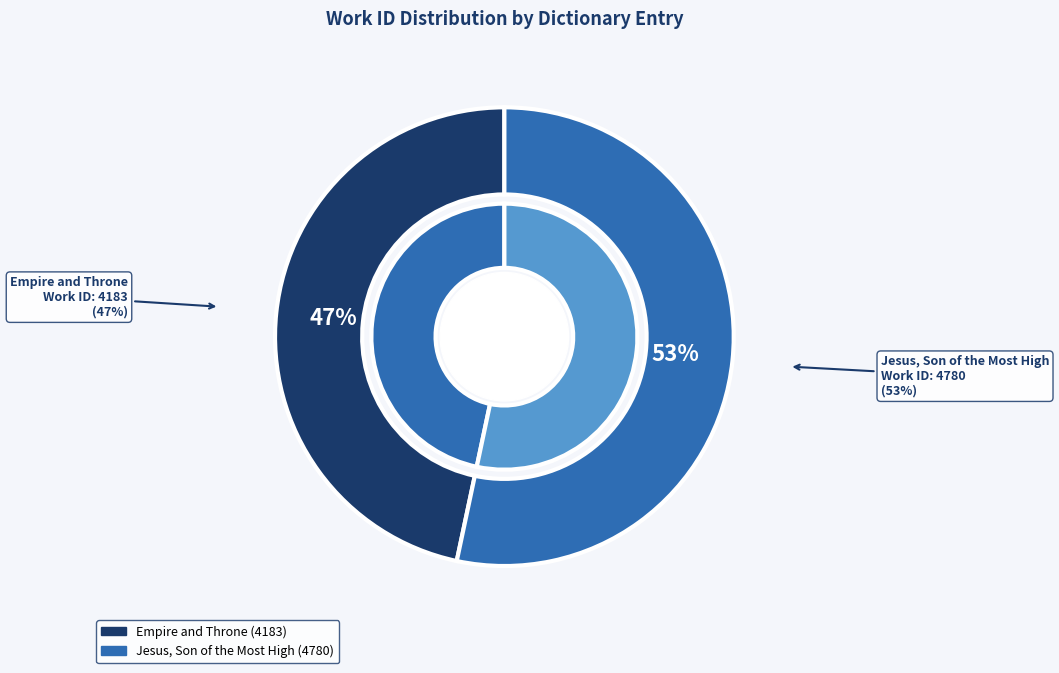

Which category has the smallest portion of the pie?

Empire and Throne